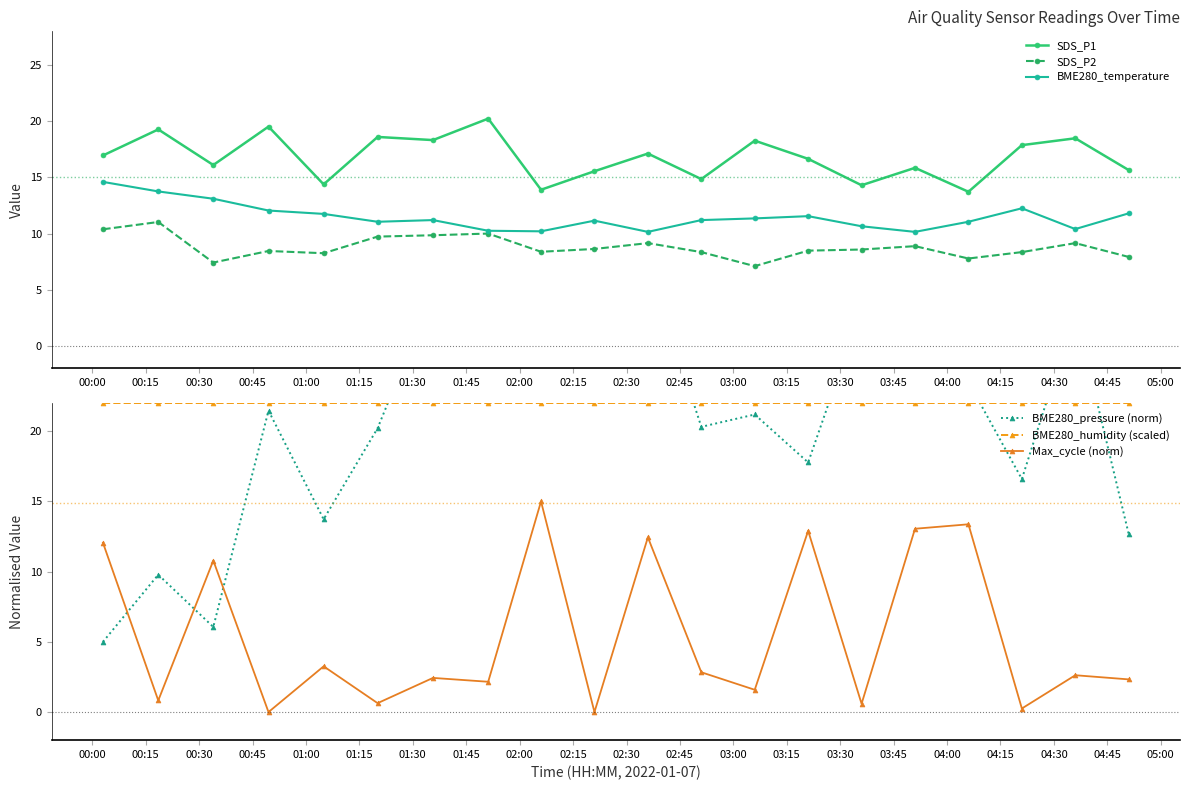

True or false: SDS_P1 and SDS_P2 intersect in this chart.

False